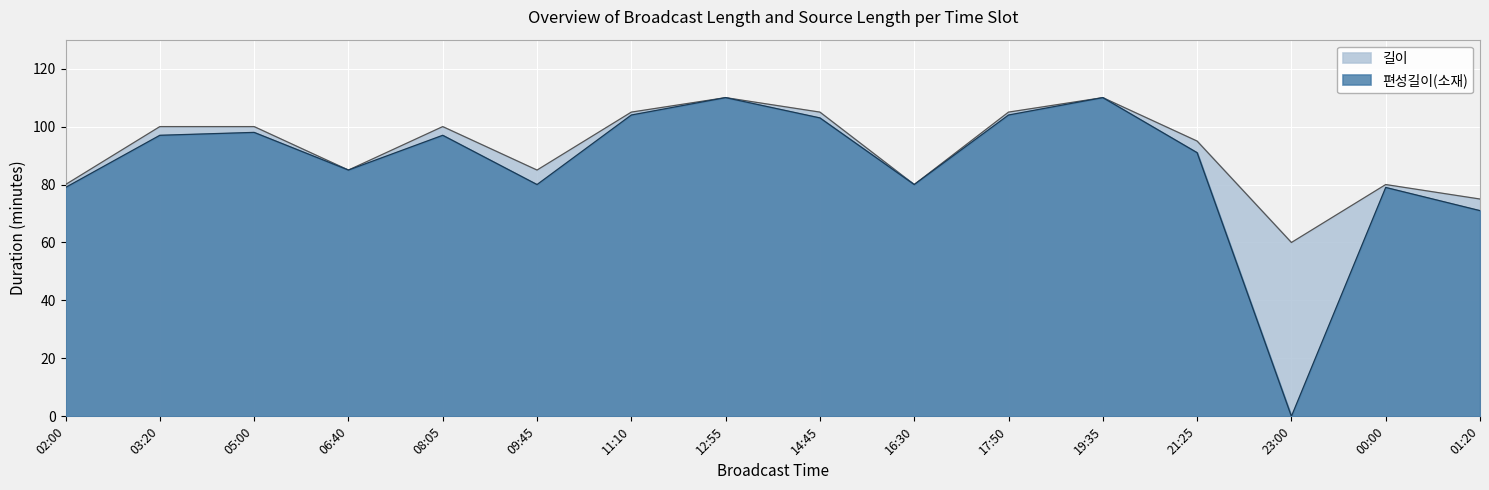

List the series in order of their overall mean, lowest first.

편성길이(소재), 길이